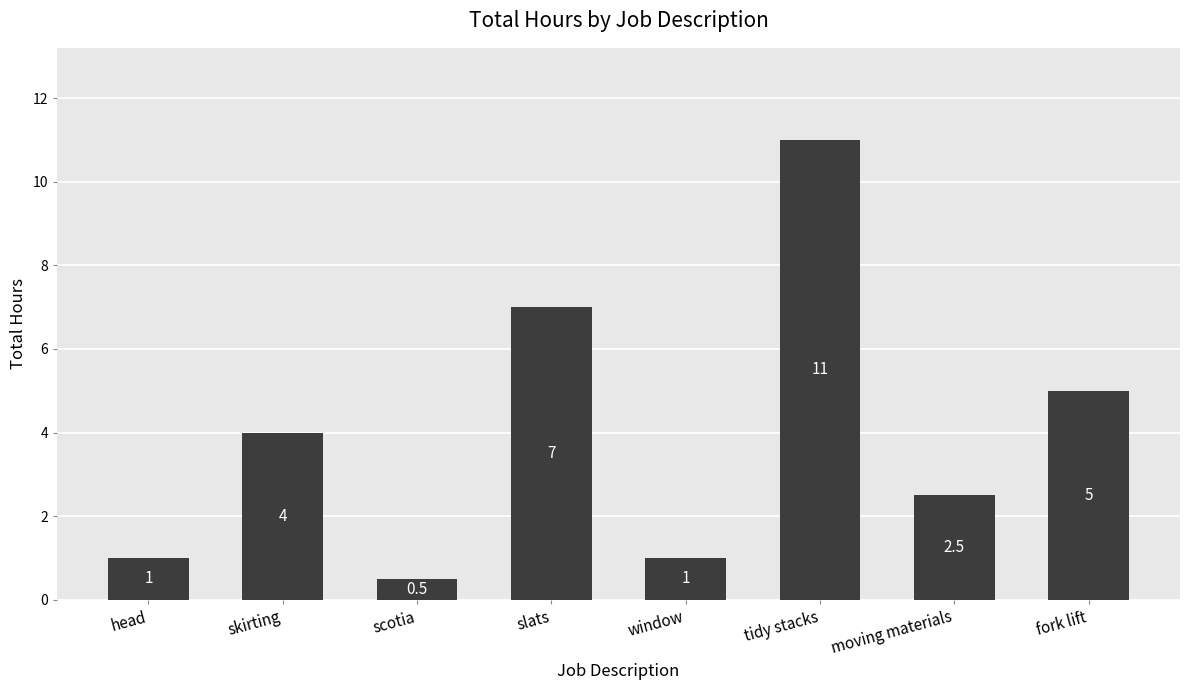

What position from the right is tidy stacks?

3